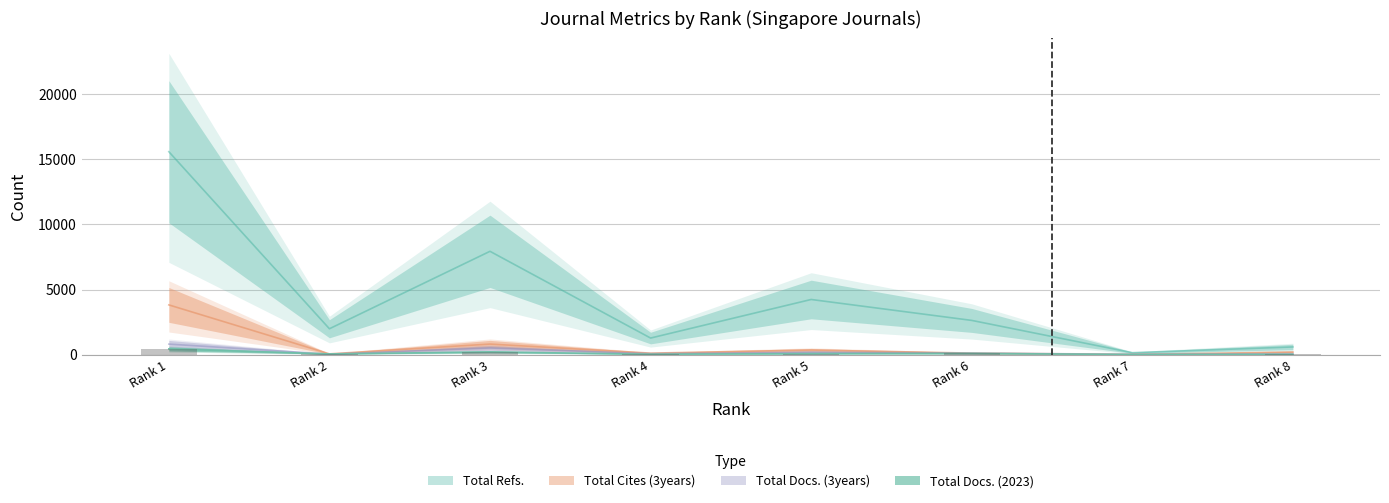

At how many categories does at least one series exceed 1957?

5